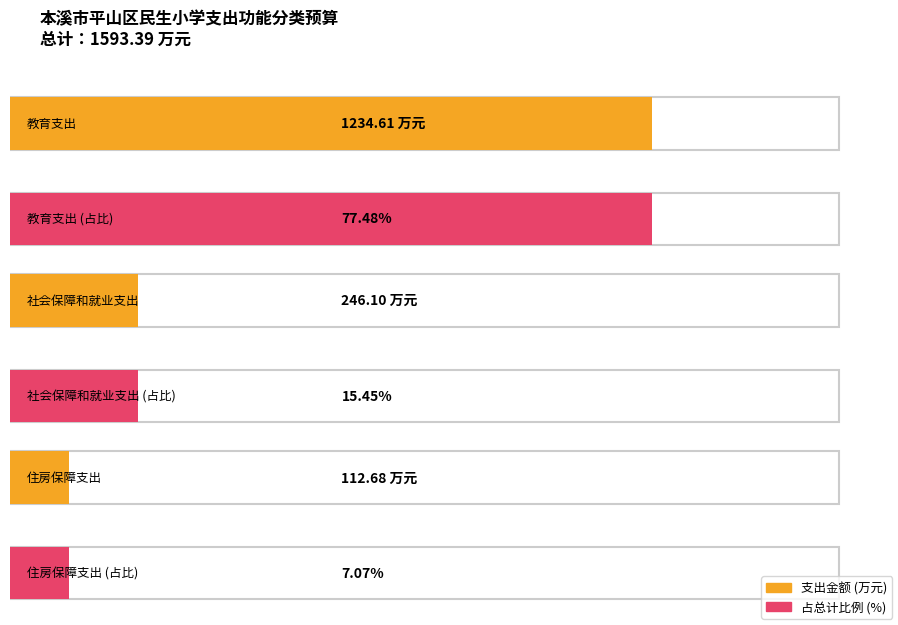

What is the change in value from 教育支出 to 社会保障和就业支出?

-988.5